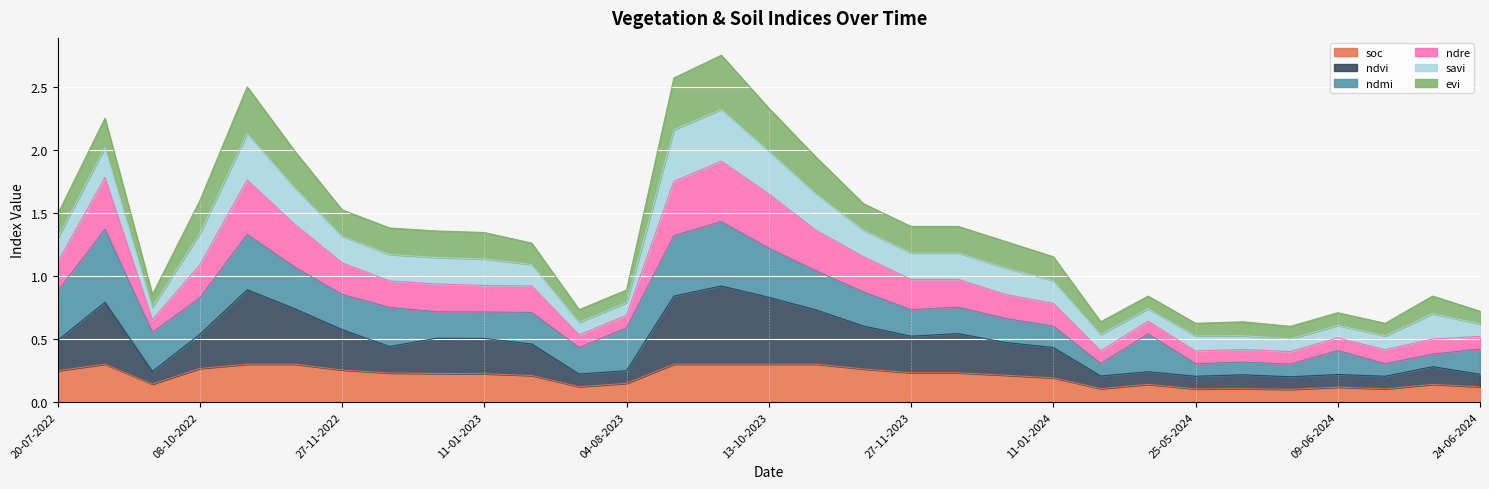

The soc series shows 0.2 at 12-12-2023. True or false?

True